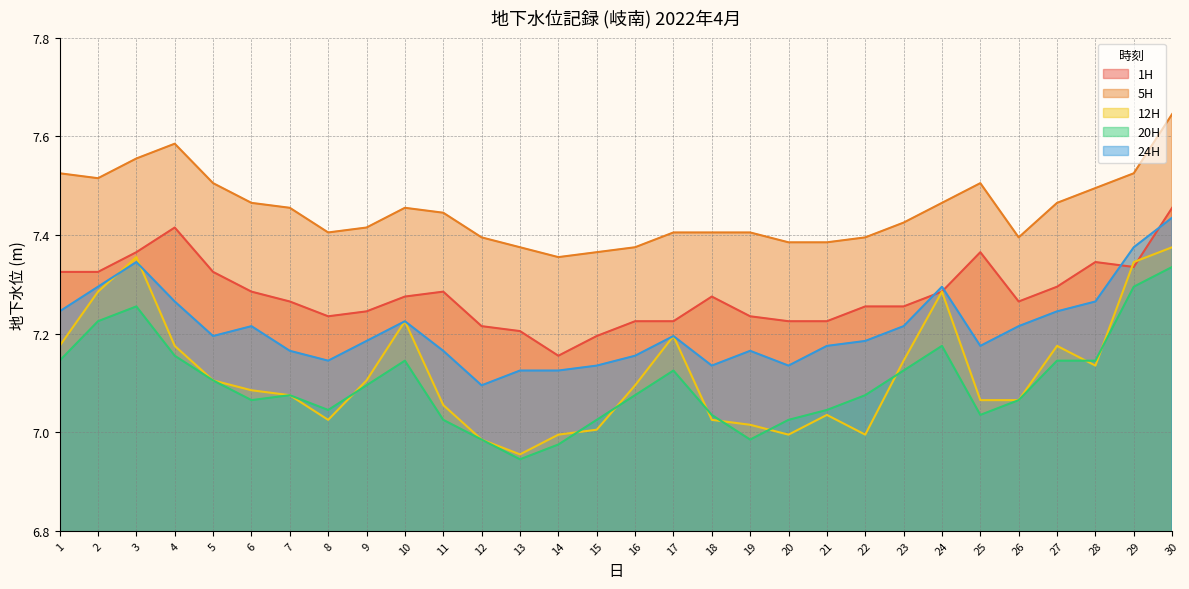

What are all the series names shown in the legend?

1H, 5H, 12H, 20H, 24H